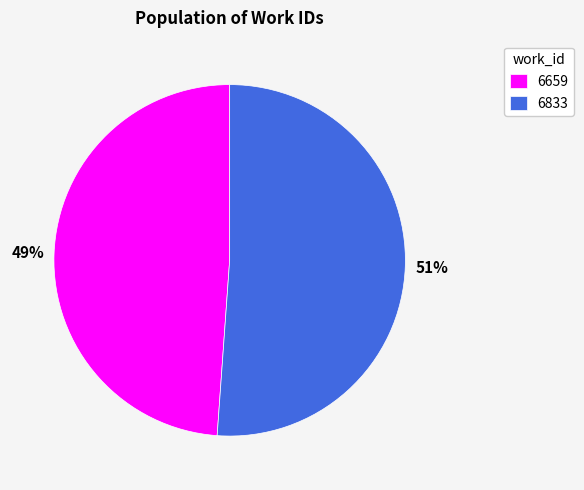

What is the smallest slice in the pie chart?

6659